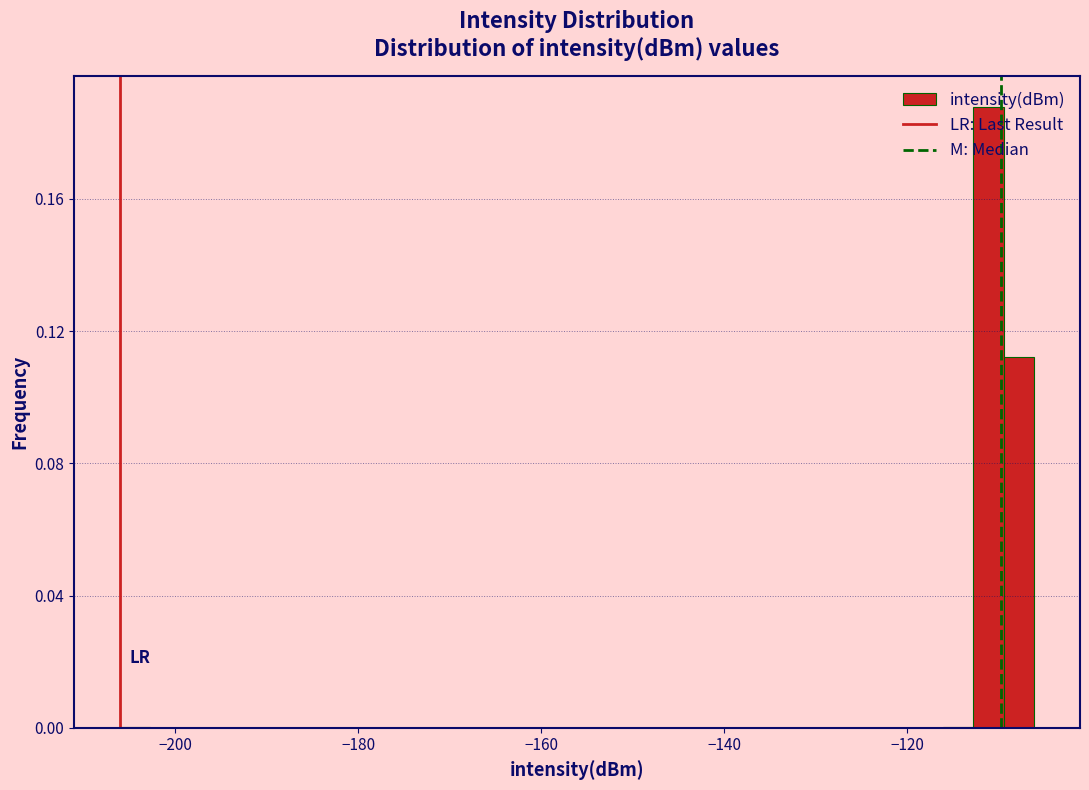

Around what value on the x-axis is the tallest bar? Give the approximate position of its centre, as read against the axis.

-112